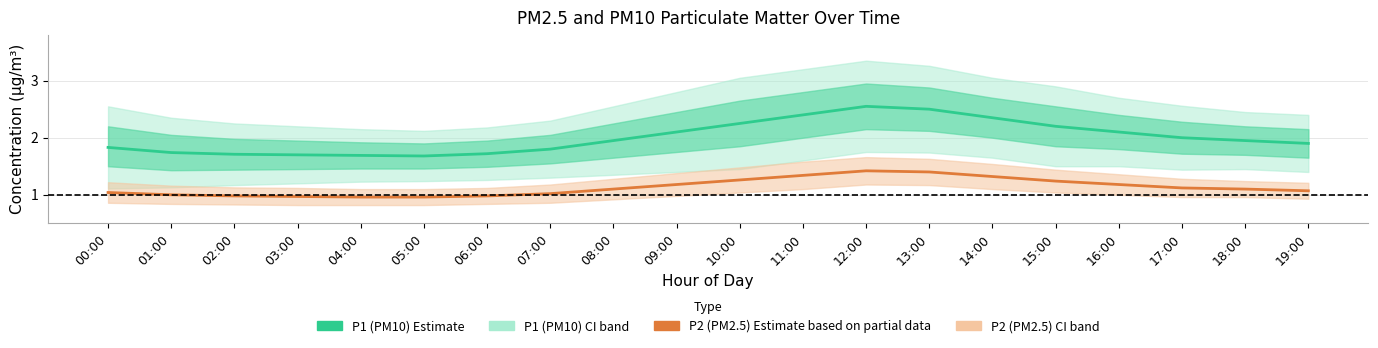

Reading right to left, what are all the values shown in this chart?

P1 (PM10) Estimate: 19:00=1.9	18:00=1.9	17:00=2.0	16:00=2.1	15:00=2.2	14:00=2.4	13:00=2.5	12:00=2.5	11:00=2.4	10:00=2.2	09:00=2.1	08:00=1.9	07:00=1.8	06:00=1.7	05:00=1.7	04:00=1.7	03:00=1.7	02:00=1.7	01:00=1.7	00:00=1.8
P2 (PM2.5) Estimate: 19:00=1.1	18:00=1.1	17:00=1.1	16:00=1.2	15:00=1.2	14:00=1.3	13:00=1.4	12:00=1.4	11:00=1.3	10:00=1.3	09:00=1.2	08:00=1.1	07:00=1.0	06:00=1.0	05:00=1.0	04:00=1.0	03:00=1.0	02:00=1.0	01:00=1.0	00:00=1.0